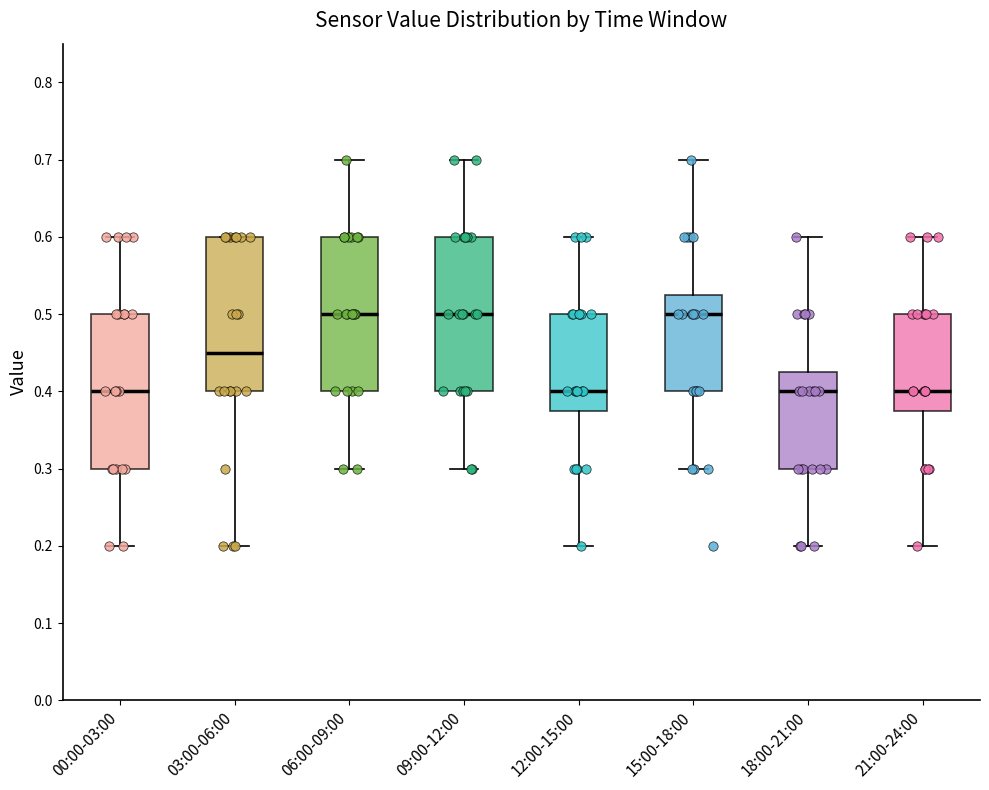

Reading left to right, transcribe this box plot: for each box, give where its median line is, the range the box spans, and where its two whiskers end, as read against the y-axis. The values are not printed on the chart, so give them approximately, as read against the axis.

00:00-03:00: median 0.40, box 0.30 to 0.50, whiskers 0.20 to 0.60
03:00-06:00: median 0.45, box 0.40 to 0.60, whiskers 0.20 to 0.60
06:00-09:00: median 0.50, box 0.40 to 0.60, whiskers 0.30 to 0.70
09:00-12:00: median 0.50, box 0.40 to 0.60, whiskers 0.30 to 0.70
12:00-15:00: median 0.40, box 0.38 to 0.50, whiskers 0.20 to 0.60
15:00-18:00: median 0.50, box 0.40 to 0.53, whiskers 0.30 to 0.70
18:00-21:00: median 0.40, box 0.30 to 0.43, whiskers 0.20 to 0.60
21:00-24:00: median 0.40, box 0.38 to 0.50, whiskers 0.20 to 0.60